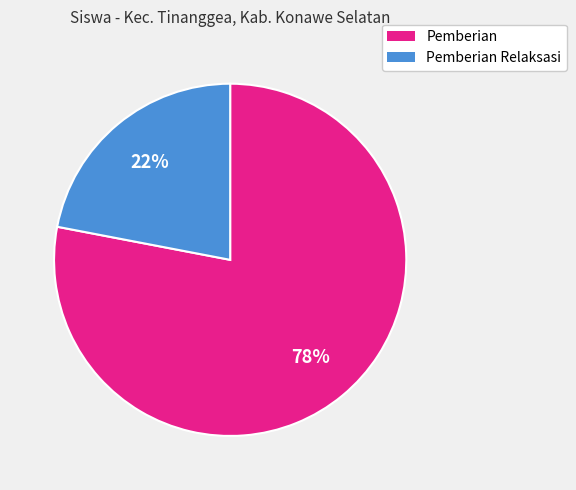

To the nearest percent, what percentage of the pie is Pemberian Relaksasi?

22%